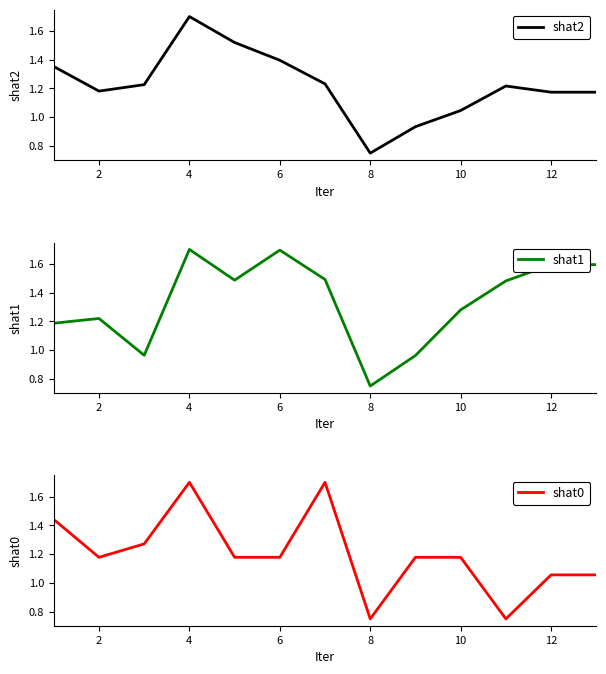

At which label does shat2 reach its minimum?

8